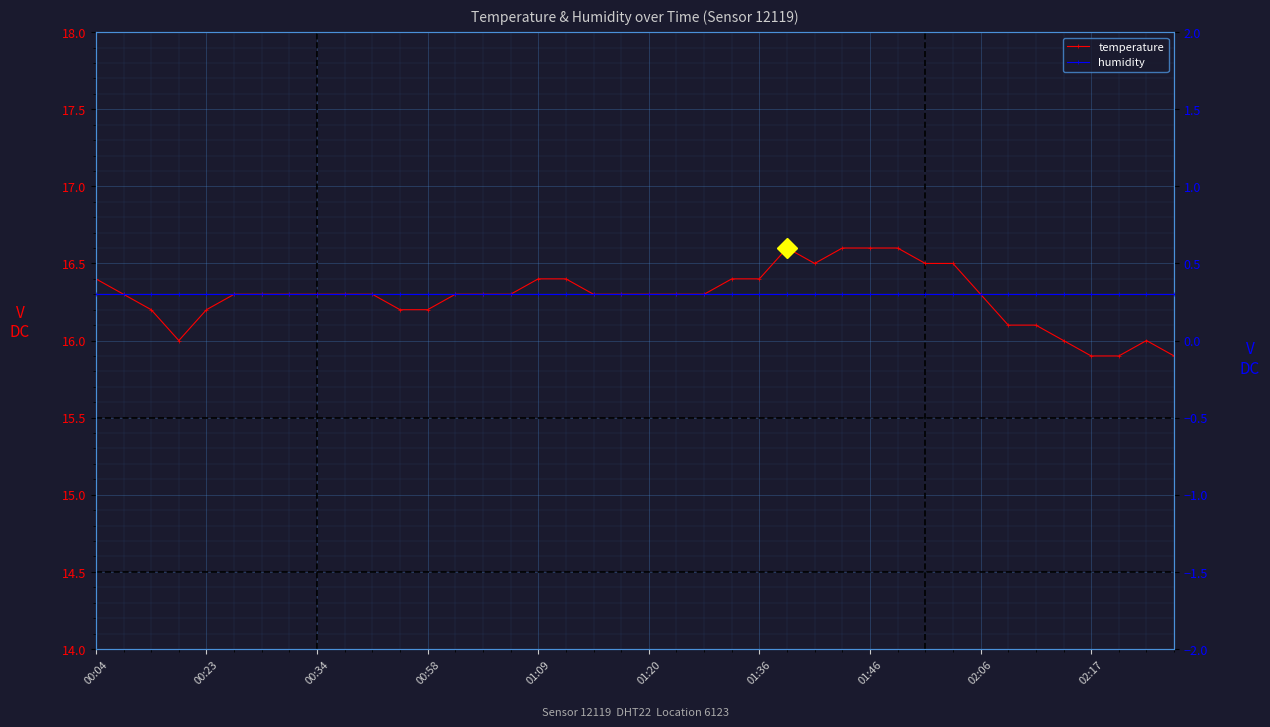

Which series has the widest spread of values?

temperature